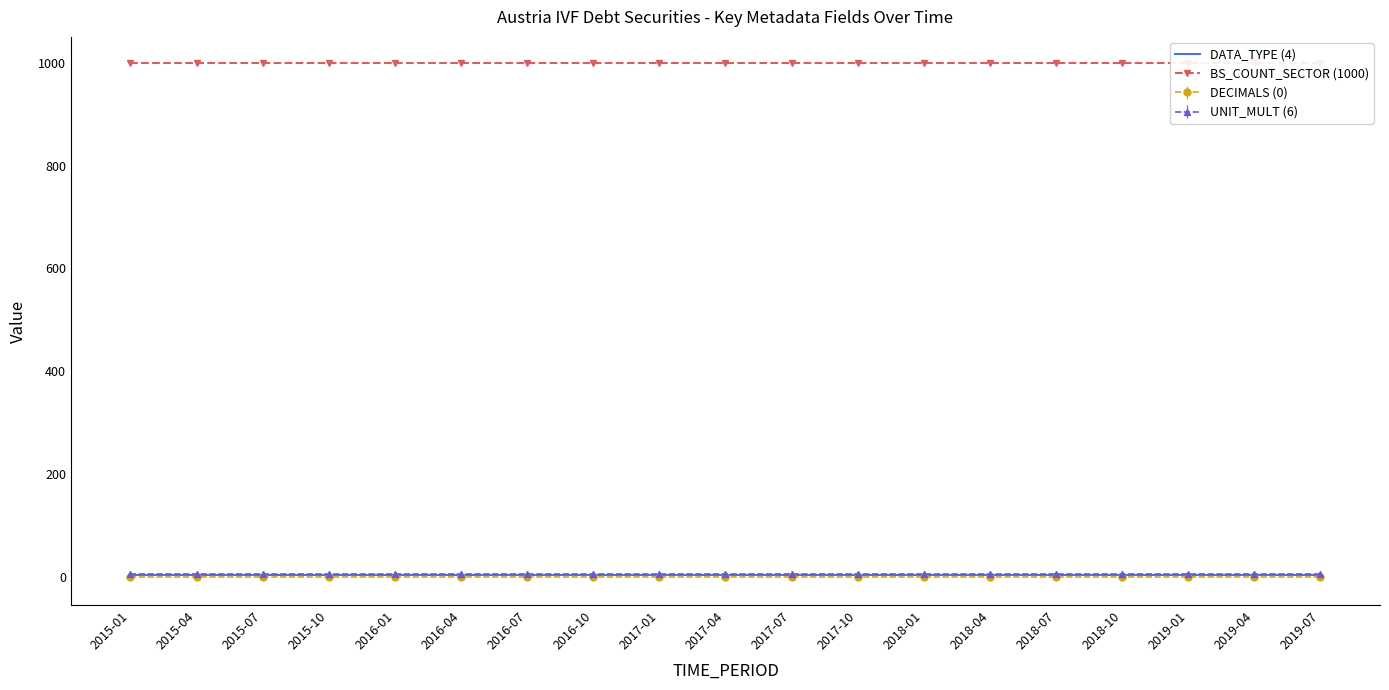

What is the difference between the highest and lowest values at 2017-07?

996